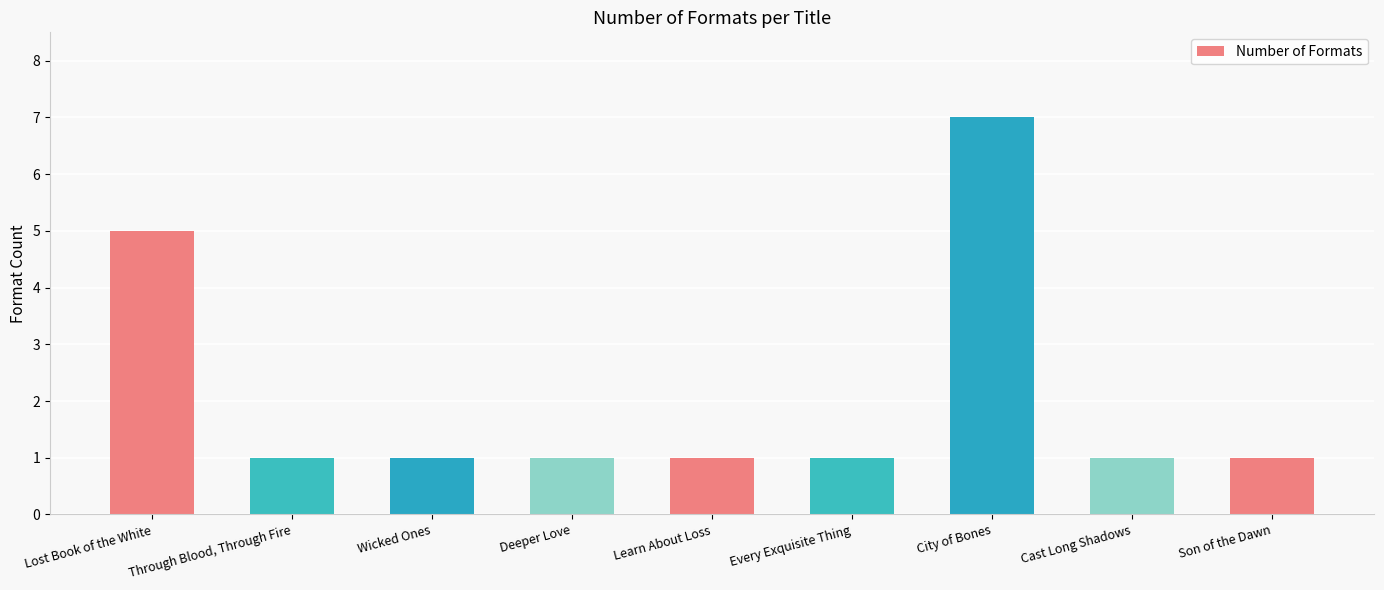

Reading left to right, list all the values displayed in this chart.

Lost Book of the White=5	Through Blood, Through Fire=1	Wicked Ones=1	Deeper Love=1	Learn About Loss=1	Every Exquisite Thing=1	City of Bones=7	Cast Long Shadows=1	Son of the Dawn=1